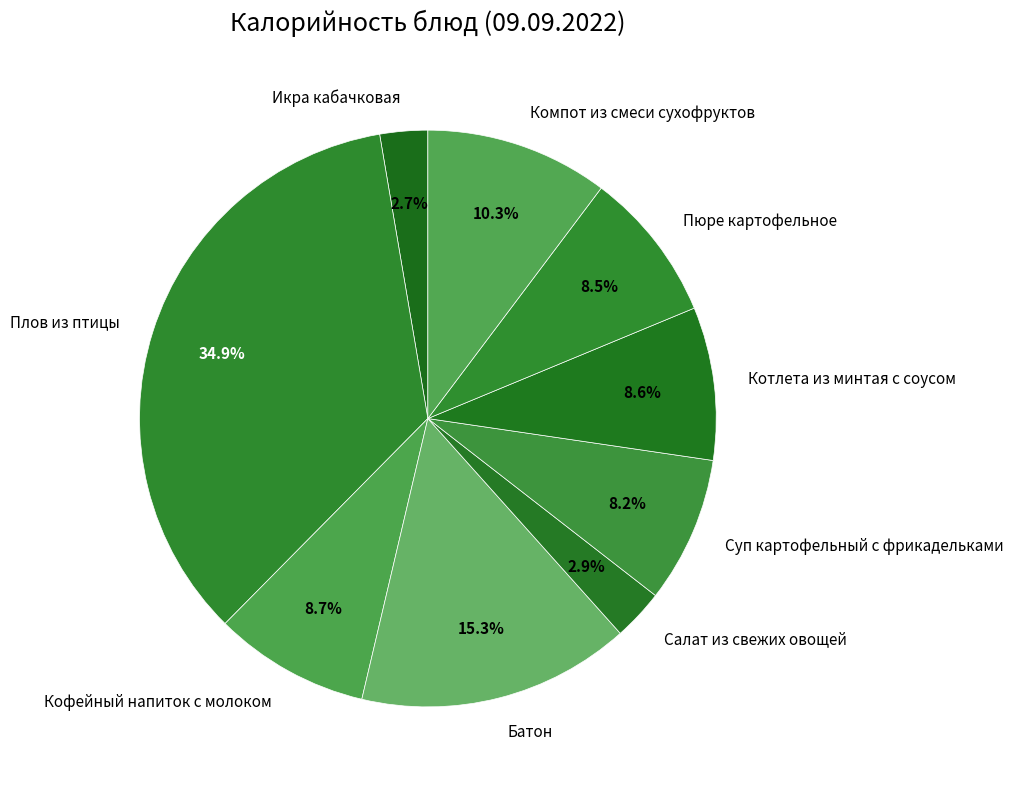

Is Икра кабачковая the majority of the pie?

No